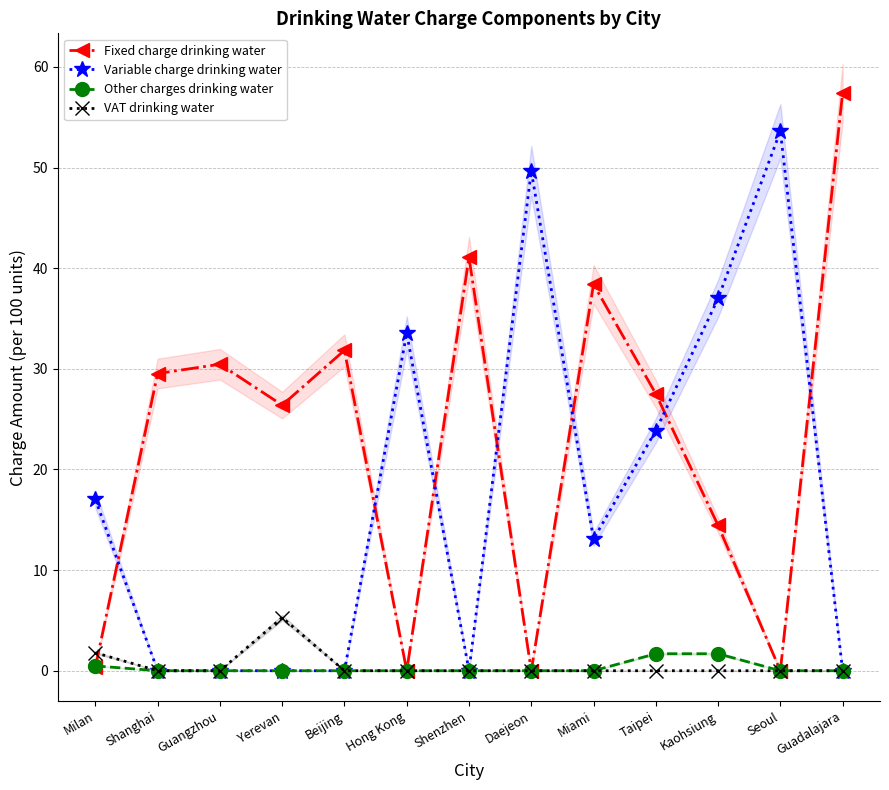

At which label does Variable charge drinking water reach its minimum?

Shanghai